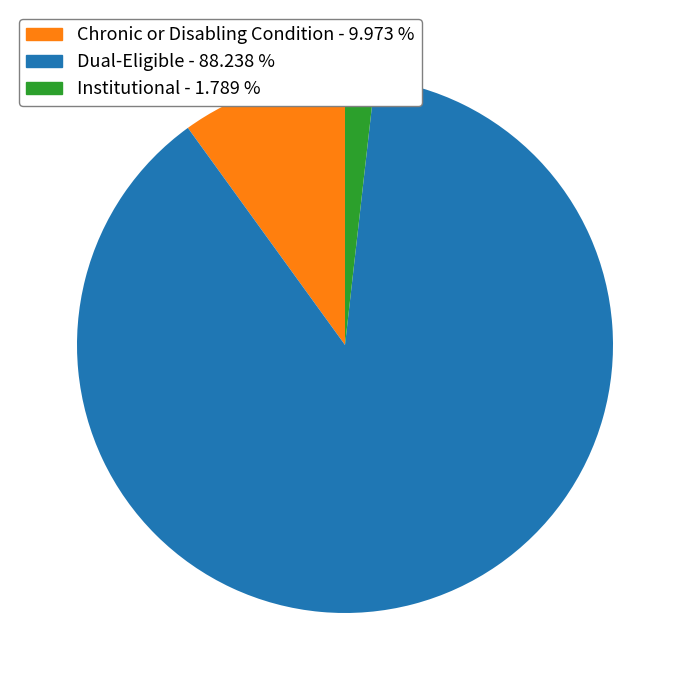

Between Chronic or Disabling Condition - 9.973 % and Institutional - 1.789 %, which is larger?

Chronic or Disabling Condition - 9.973 %